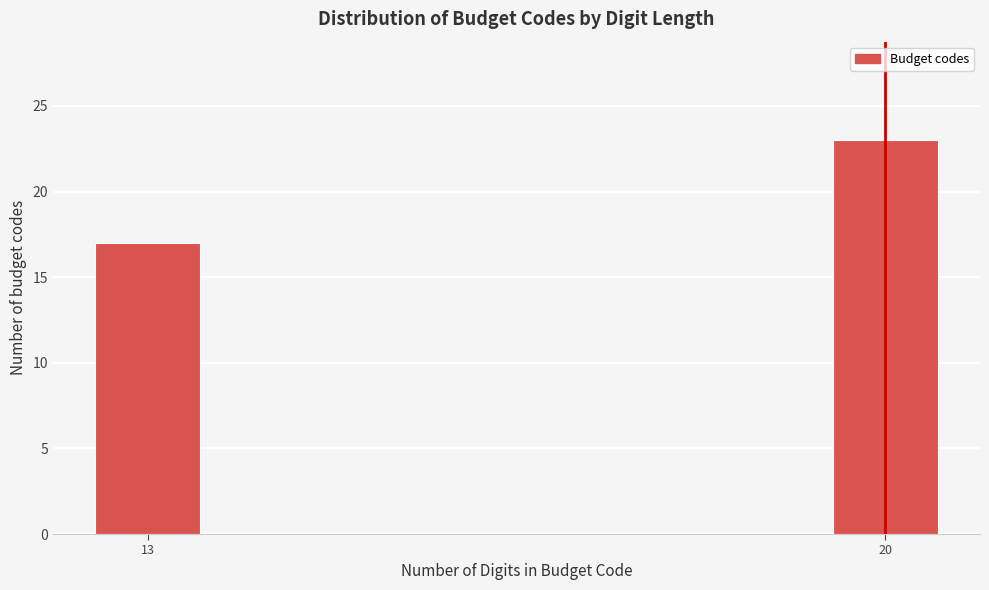

Reading left to right, list all the values displayed in this chart.

13=17	20=23